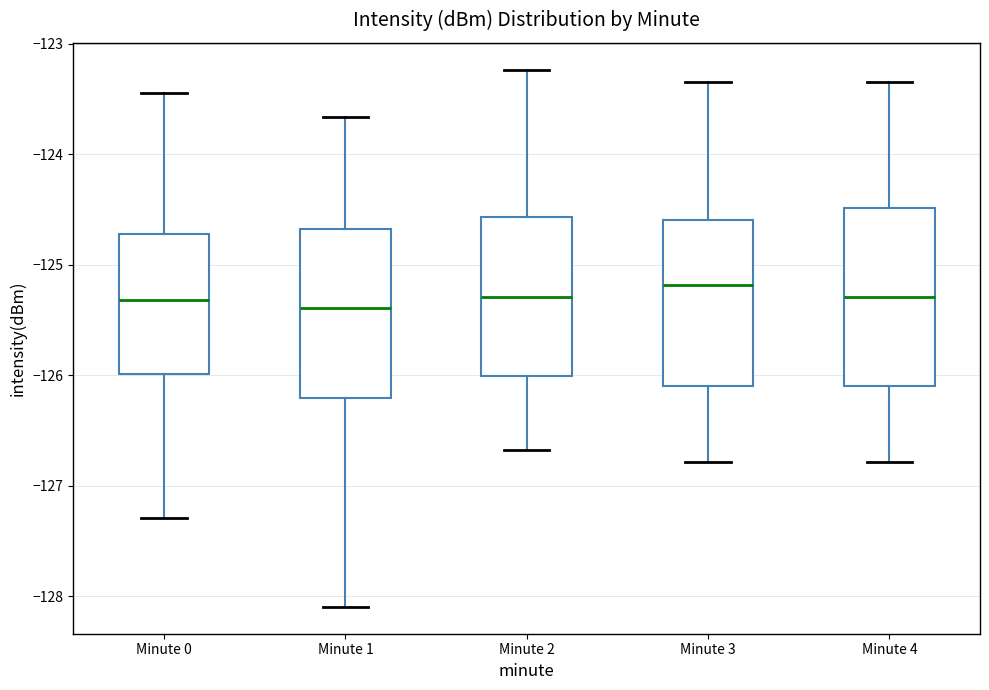

Reading left to right, transcribe this box plot: for each box, give where its median line is, the range the box spans, and where its two whiskers end, as read against the y-axis. The values are not printed on the chart, so give them approximately, as read against the axis.

Minute 0: median -125.3, box -126.0 to -124.7, whiskers -127.3 to -123.4
Minute 1: median -125.4, box -126.2 to -124.7, whiskers -128.1 to -123.7
Minute 2: median -125.3, box -126.0 to -124.6, whiskers -126.7 to -123.2
Minute 3: median -125.2, box -126.1 to -124.6, whiskers -126.8 to -123.3
Minute 4: median -125.3, box -126.1 to -124.5, whiskers -126.8 to -123.3